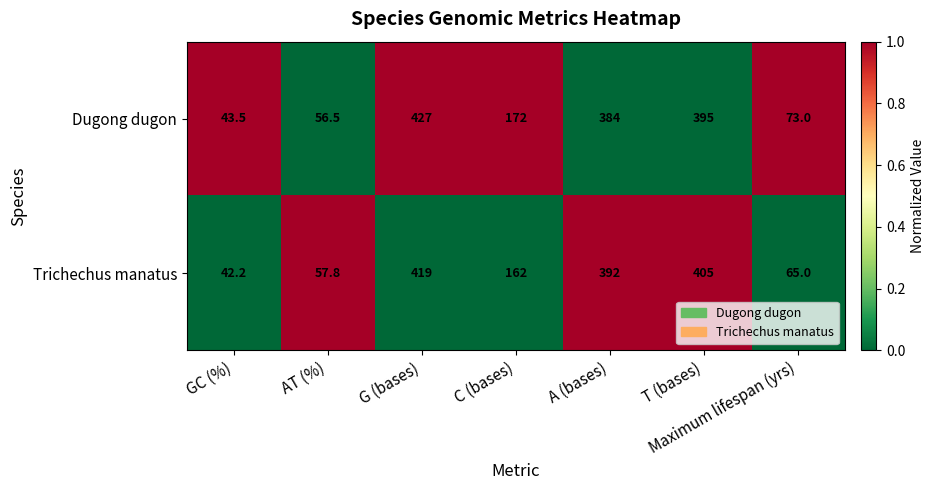

What is the maximum value shown in the chart?

427.0